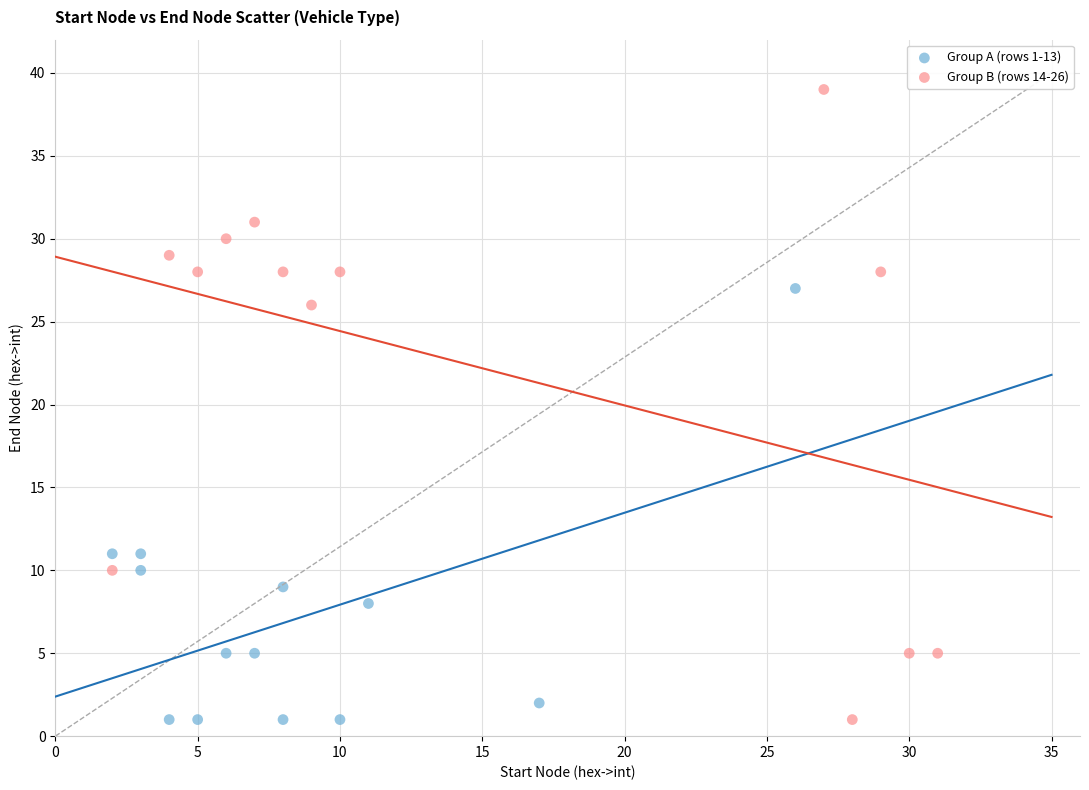

Which series reaches the maximum Y coordinate?

Group B (rows 14-26)